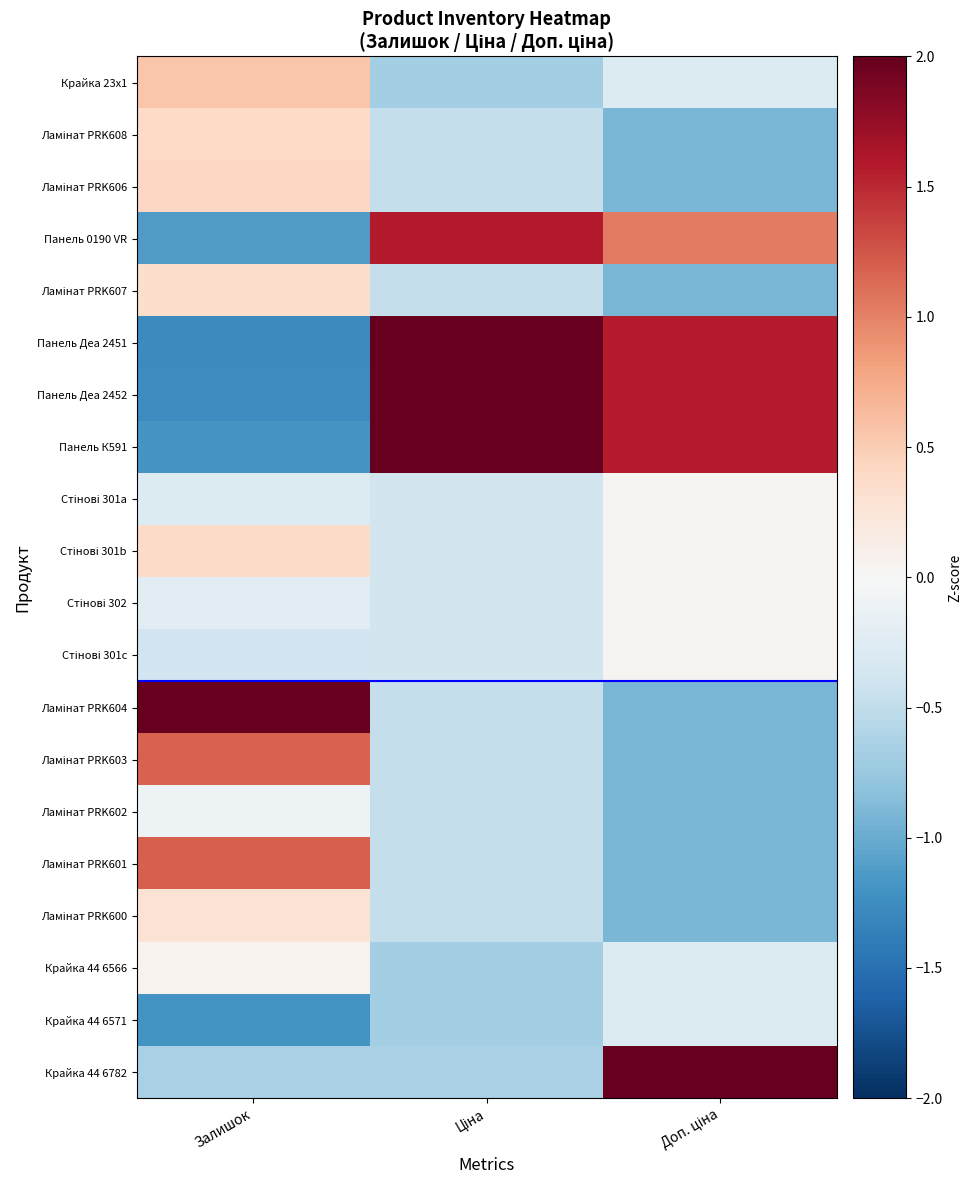

At Доп. ціна, list the series in order from smallest to largest.

Ламінат PRK608, Ламінат PRK606, Ламінат PRK607, Ламінат PRK604, Ламінат PRK603, Ламінат PRK602, Ламінат PRK601, Ламінат PRK600, Крайка 44 6566, Крайка 44 6571, Крайка 23x1, Стінові 301a, Стінові 301b, Стінові 302, Стінові 301c, Панель 0190 VR, Панель Деа 2451, Панель Деа 2452, Панель К591, Крайка 44 6782